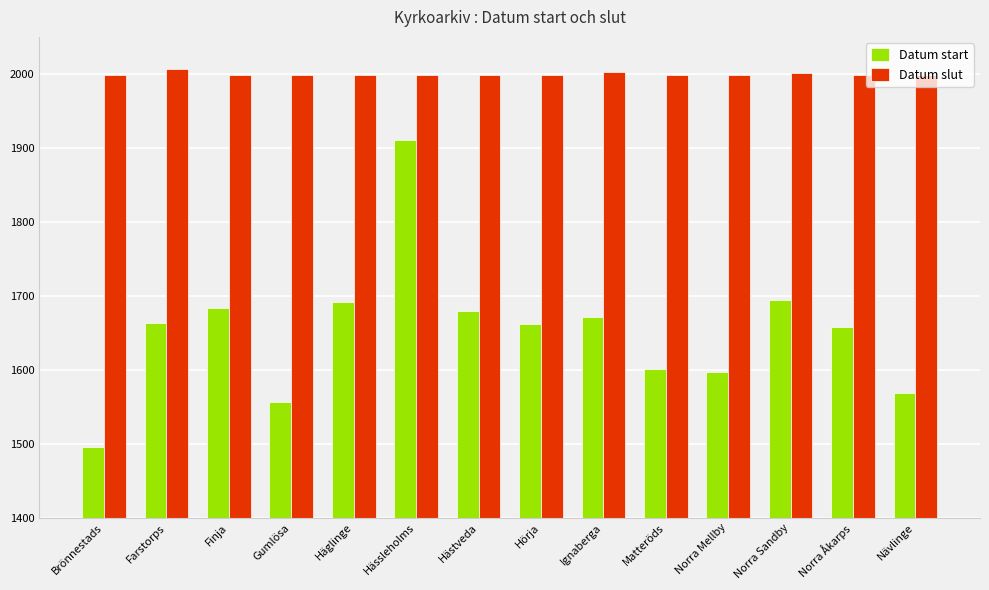

Rank the series by their maximum value, from lowest to highest.

Datum start, Datum slut